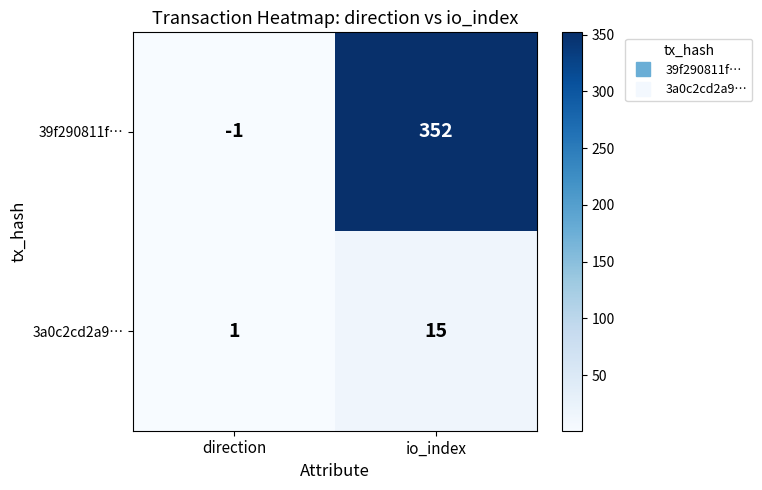

The 3a0c2cd2a9… series shows 15 at io_index. True or false?

True